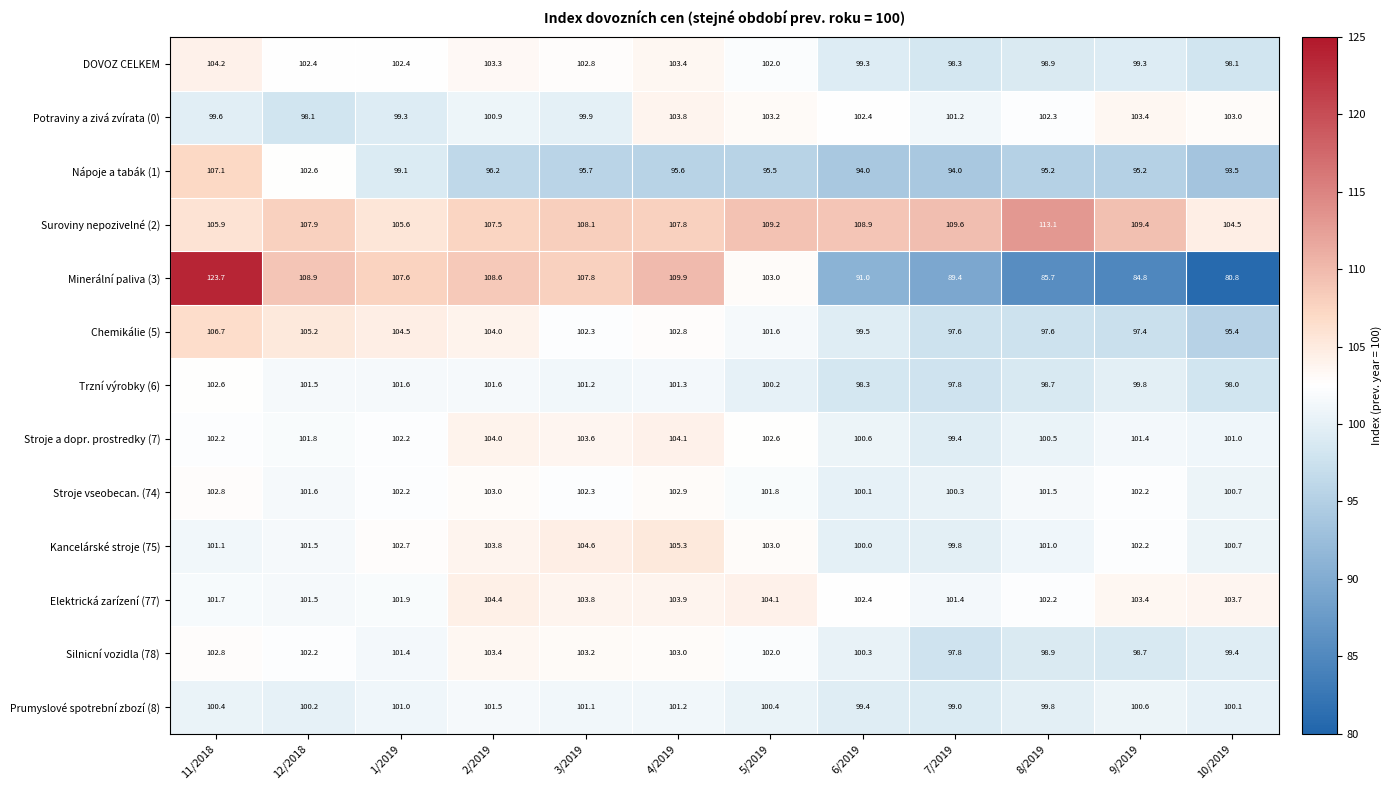

What is the average value of the Nápoje a tabák (1) series?

97.0